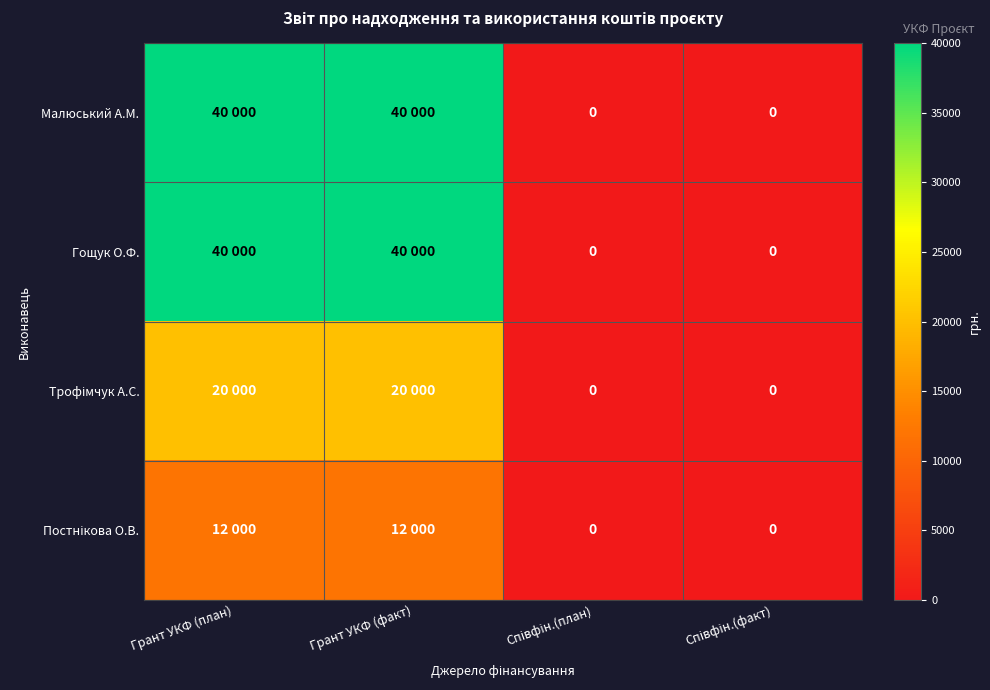

What is the sum of all Малюський А.М. values?

80000